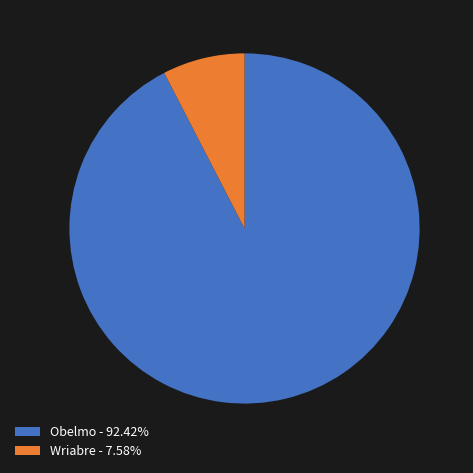

Is there any slice that represents more than half of the pie?

Yes